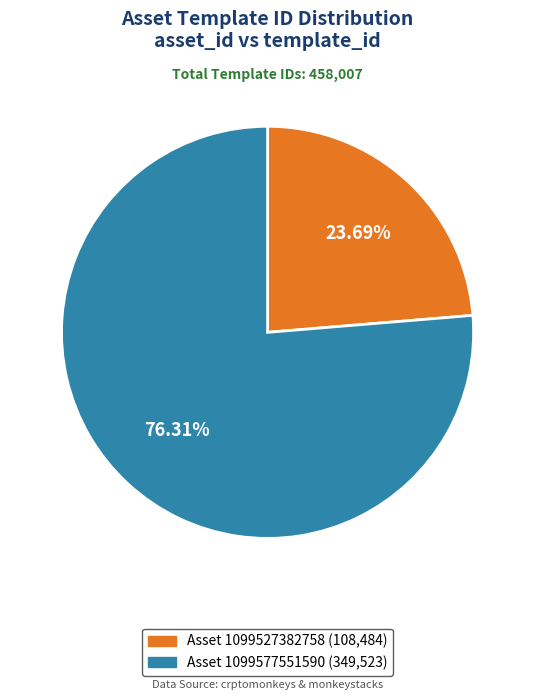

Is there a majority slice in this chart?

Yes